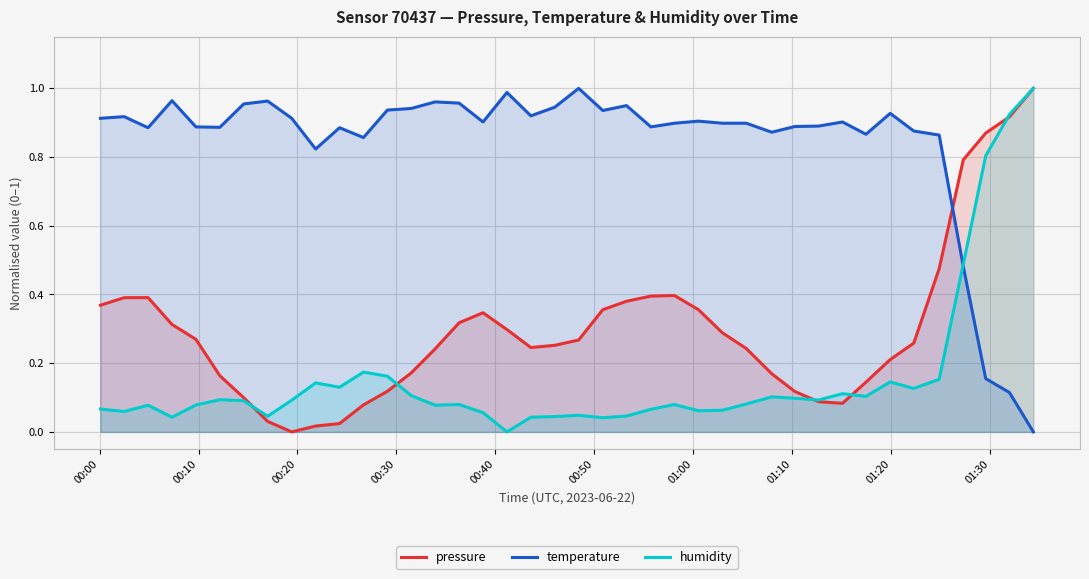

How many intersections are there between pressure and temperature?

1